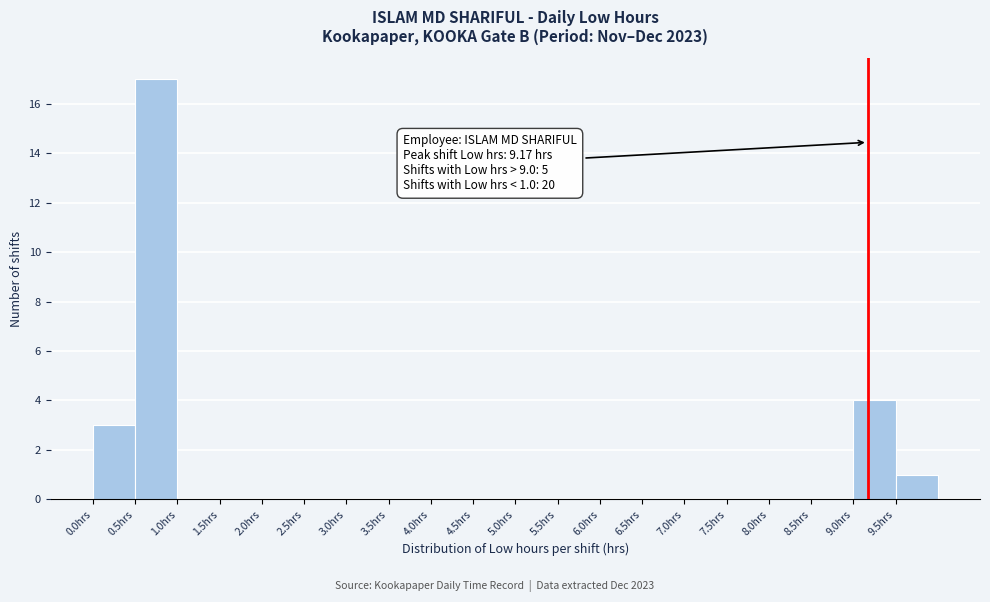

Which range on the x-axis has the tallest bar?

0.5 to 1.0